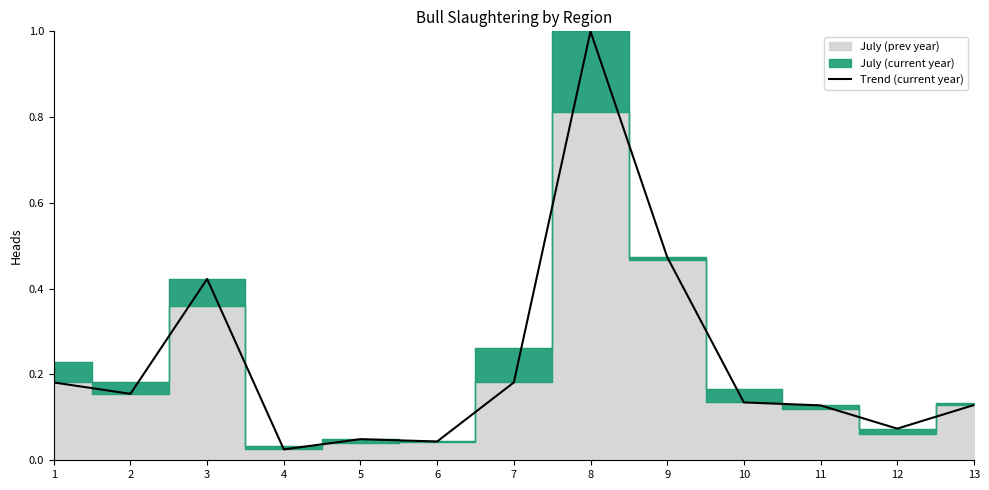

Which label corresponds to the largest value in the chart?

8